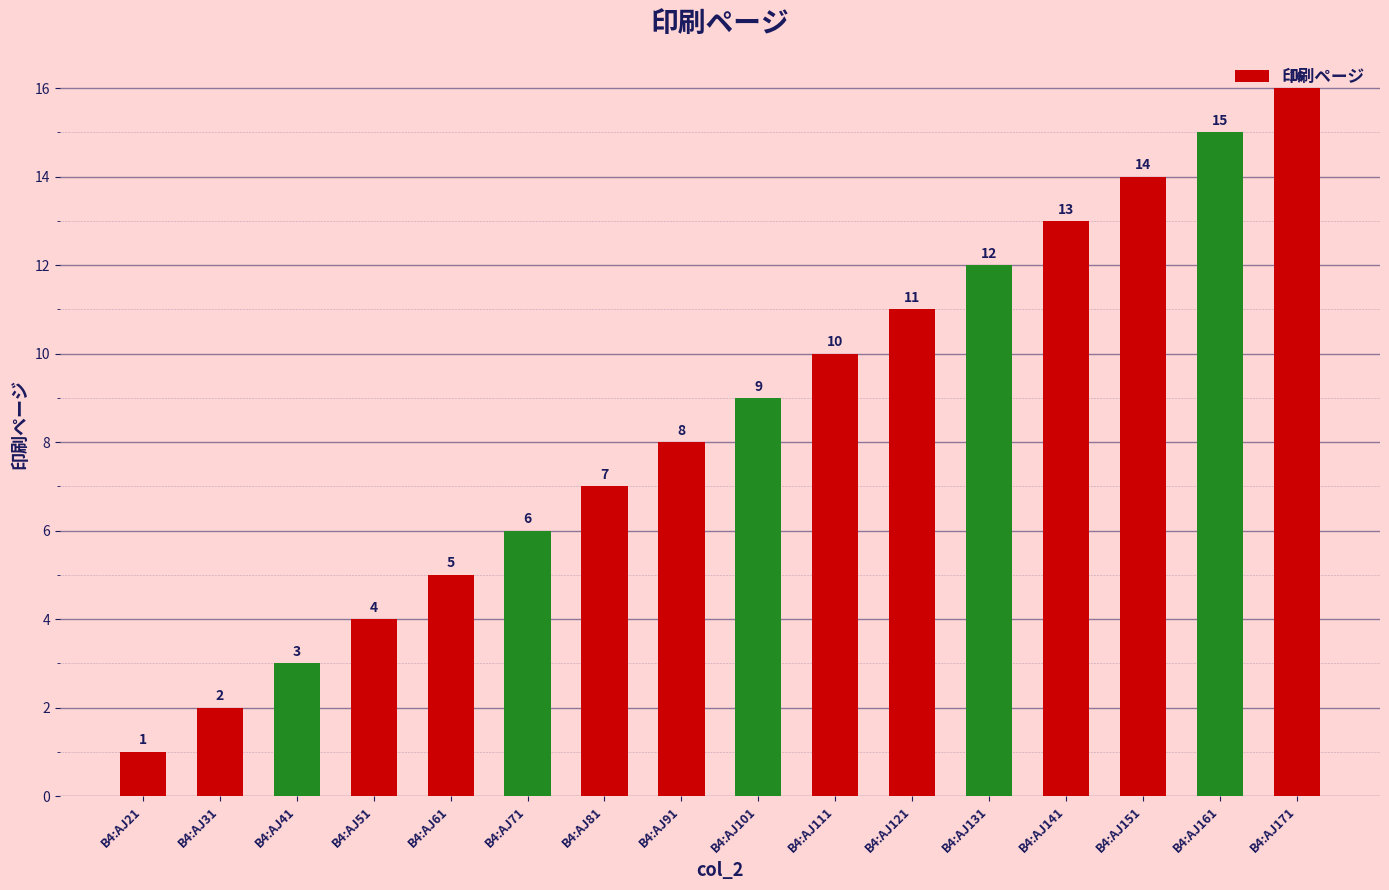

What is the approximate value at B4:AJ131, to the nearest 5?

10